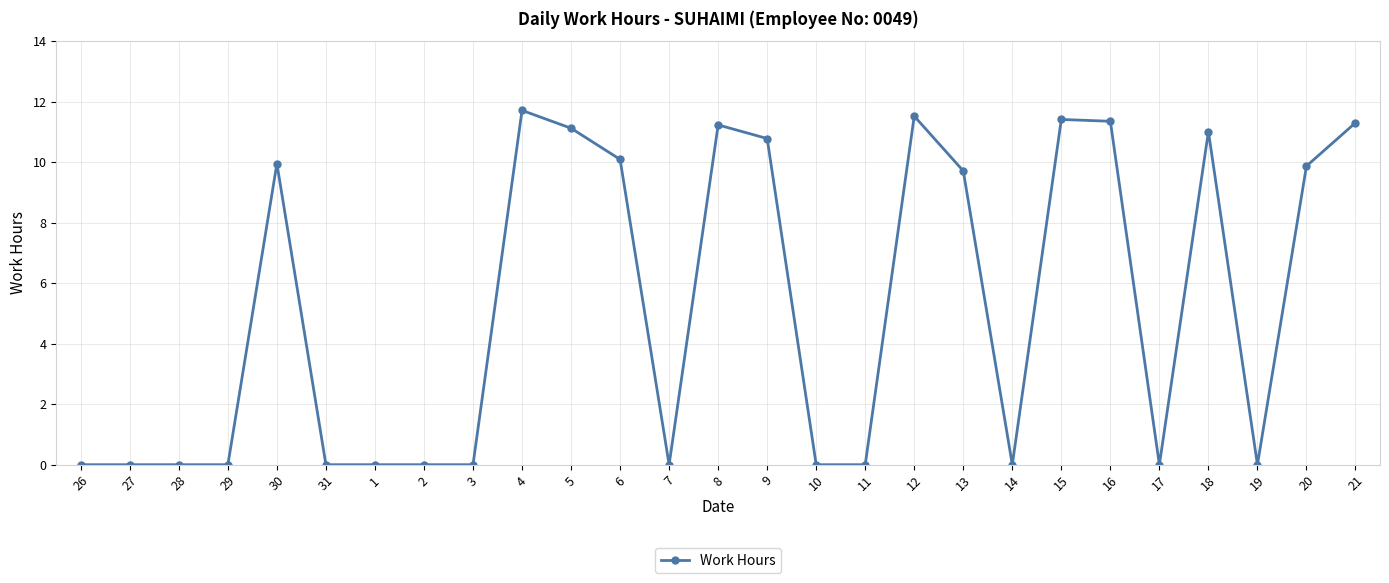

True or false: the data has more than 0 interior local peaks.

True